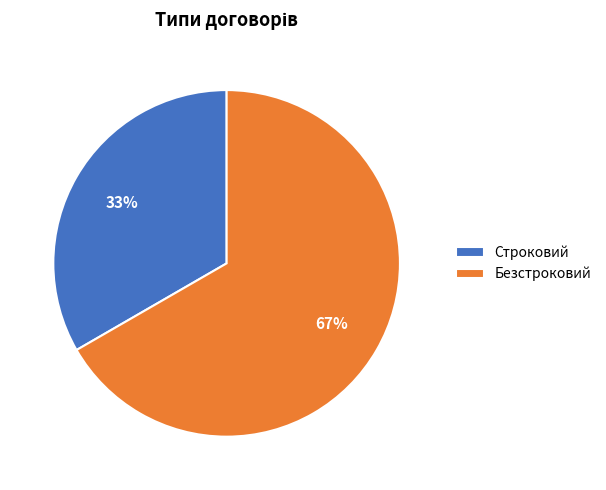

Between Безстроковий and Строковий, which is larger?

Безстроковий